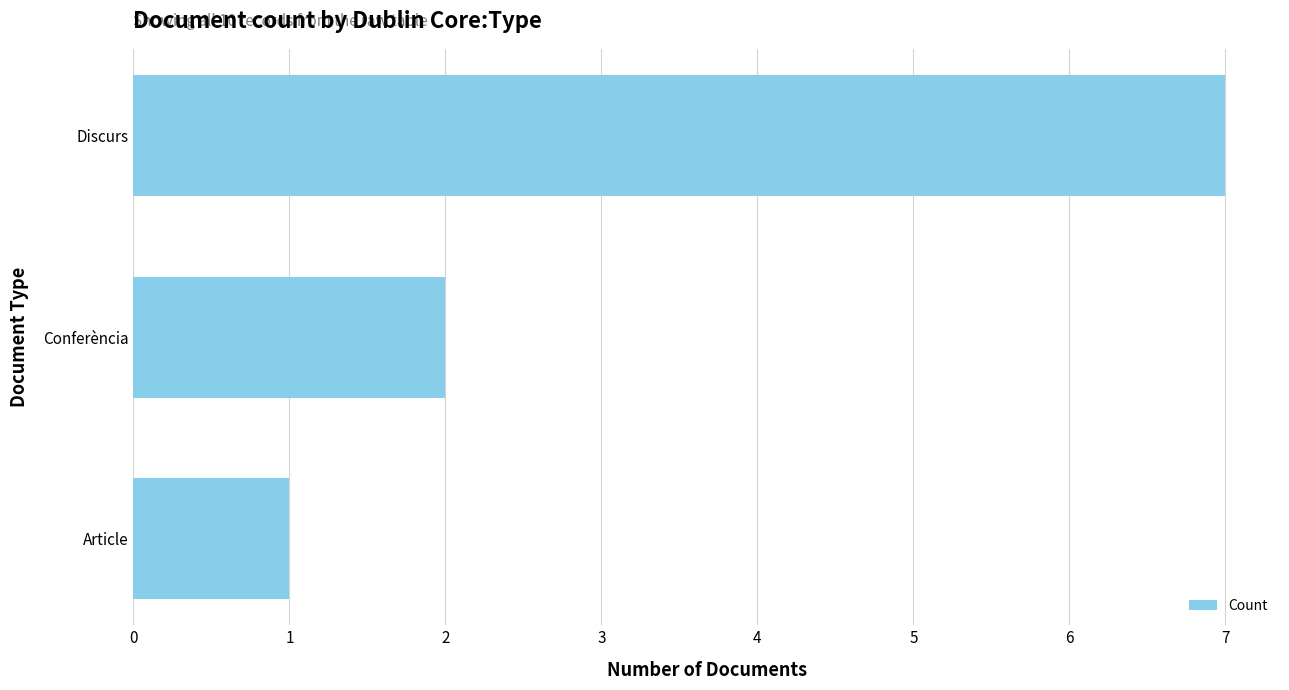

The value at Discurs is 2. True or false?

False